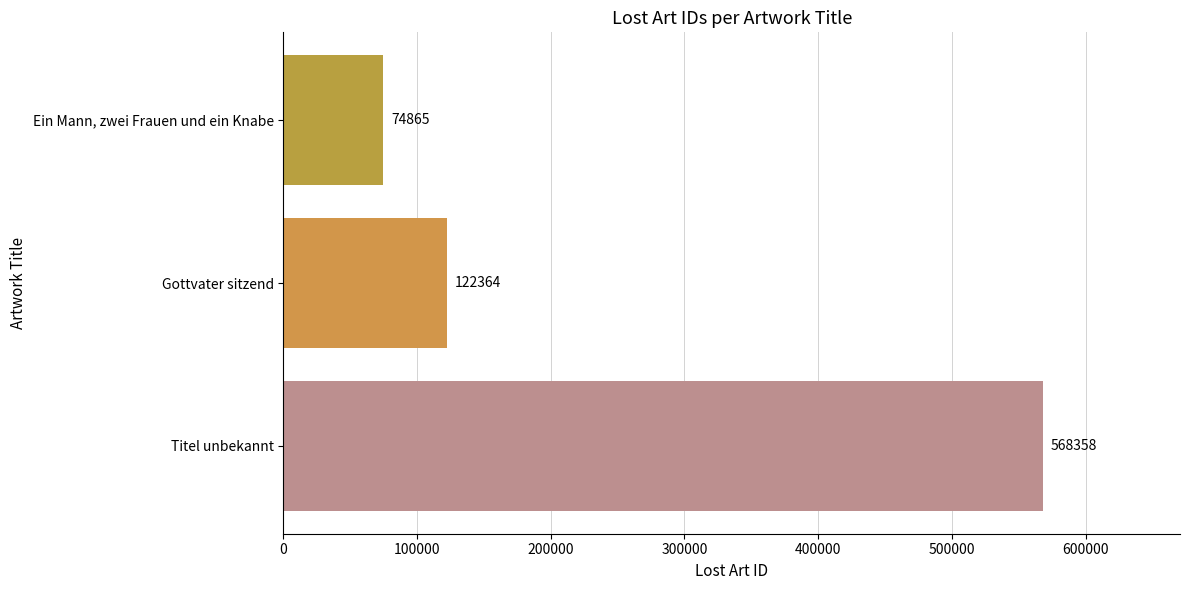

Which has a higher value, Gottvater sitzend or Titel unbekannt?

Titel unbekannt